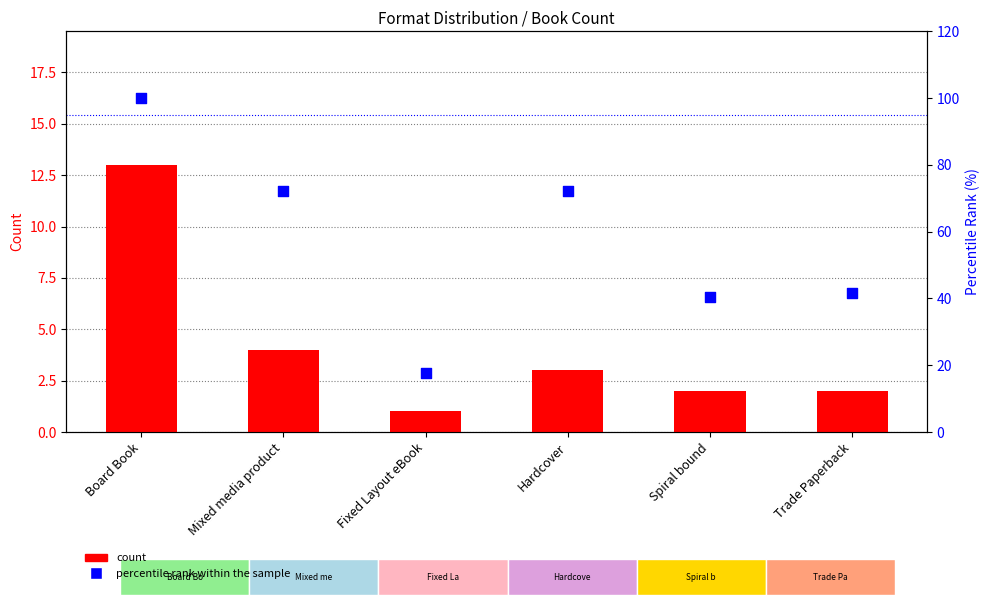

At how many categories does at least one series exceed 58?

3